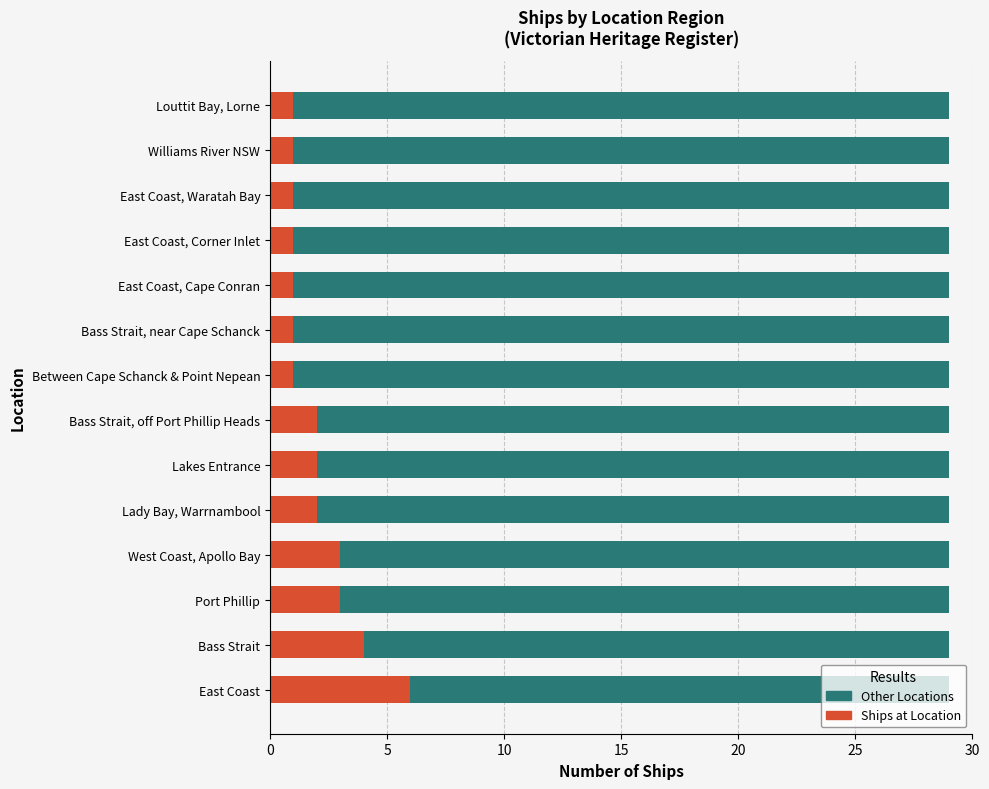

How many distinct data groups are displayed?

2